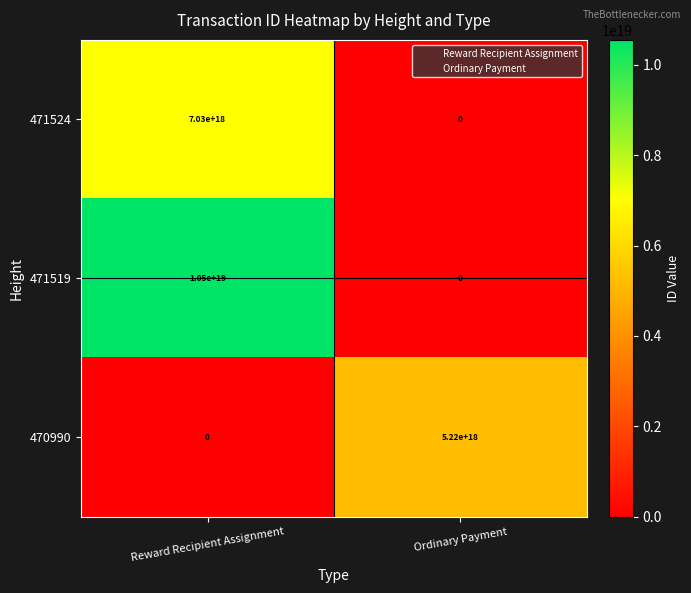

At which label does 470990 reach its minimum?

Reward Recipient Assignment